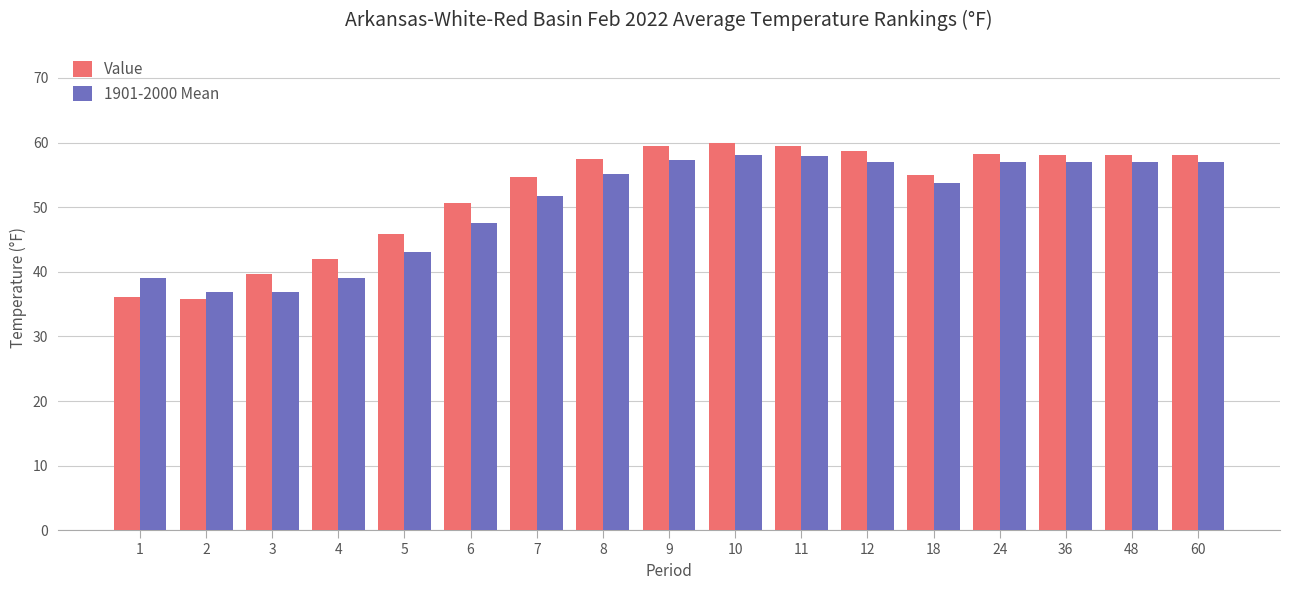

Is the value of 1901-2000 Mean at 48 greater than the value of Value at 5?

Yes